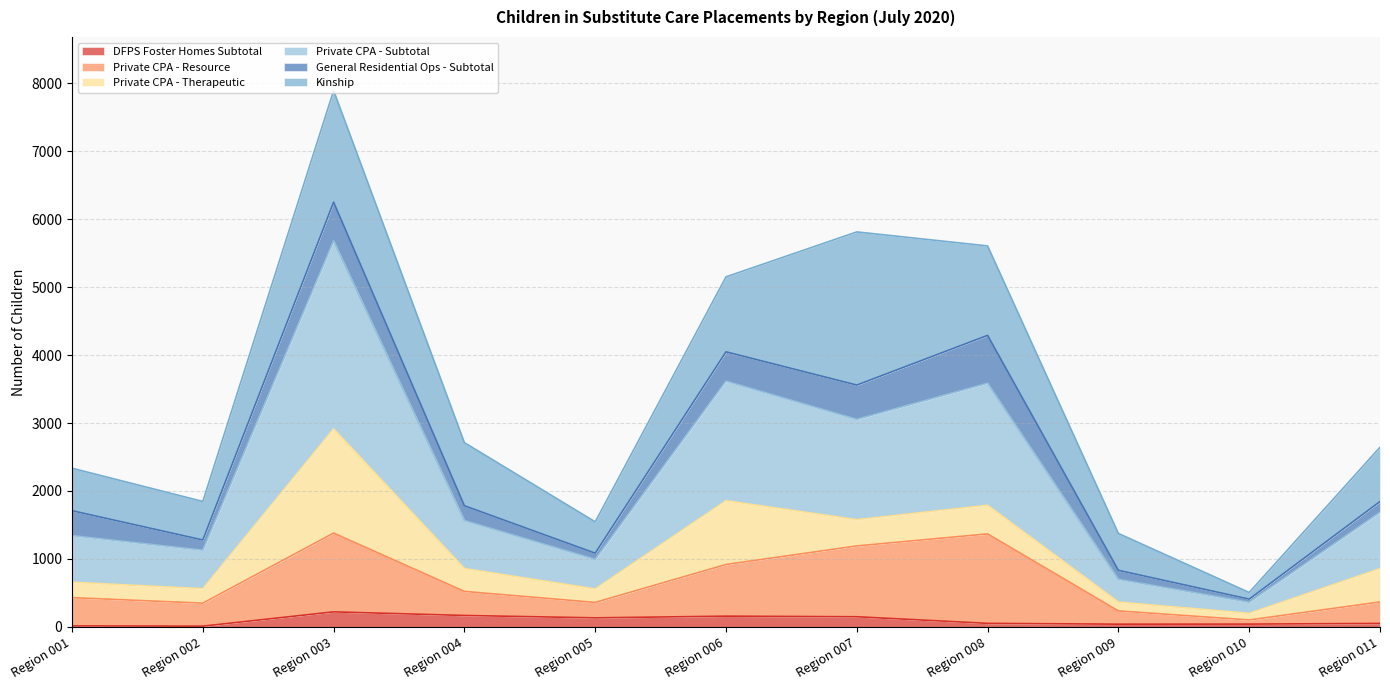

True or false: DFPS Foster Homes Subtotal and Private CPA - Subtotal cross at least once.

False